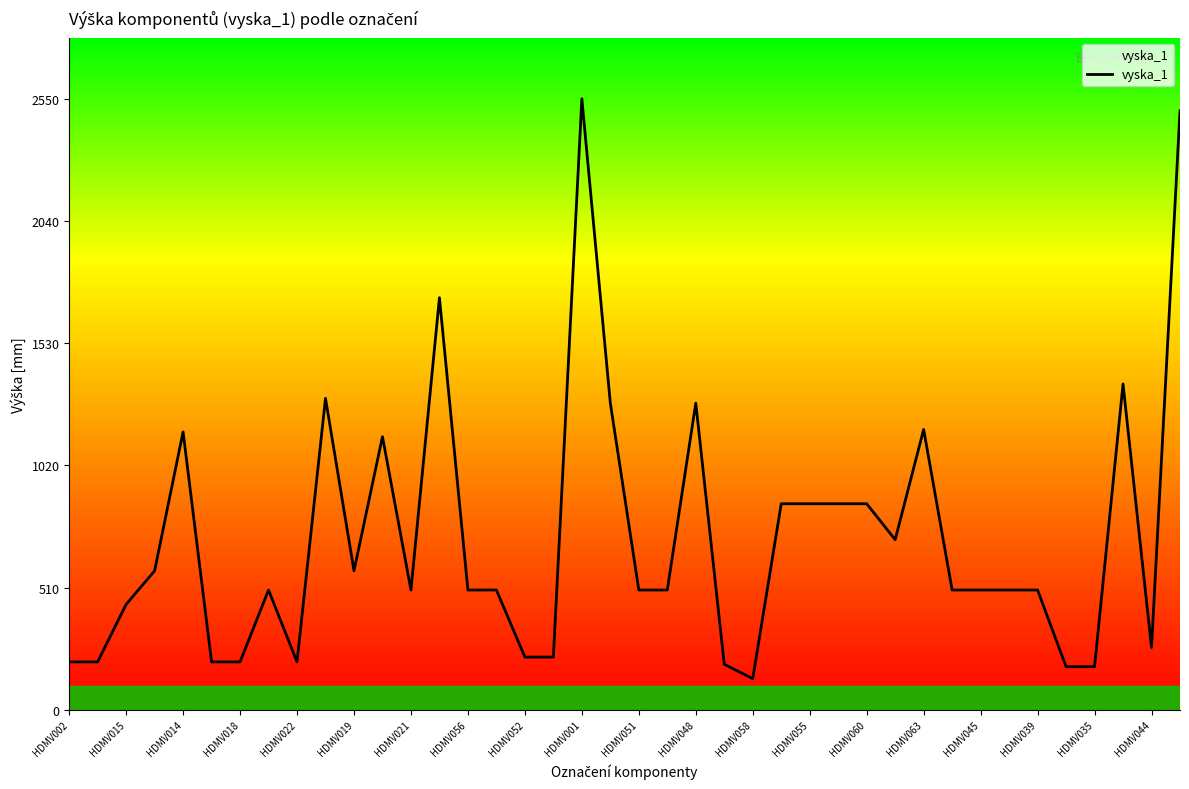

What is the smallest value displayed?

130